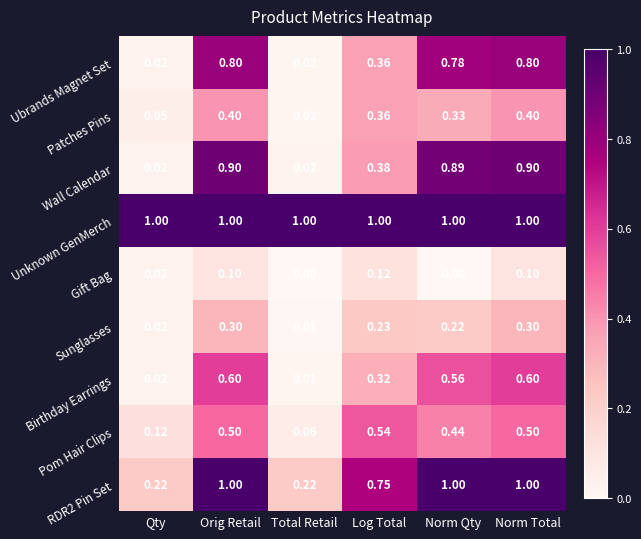

Which series changed the most between Log Total and Norm Qty?

Wall Calendar